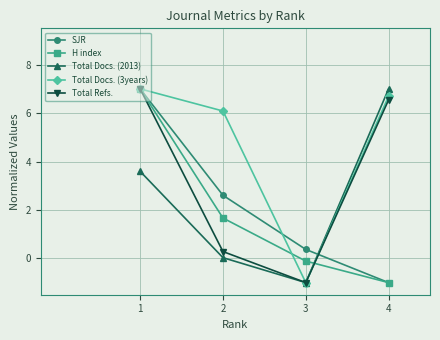

The SJR series shows 0.4 at 3. True or false?

True